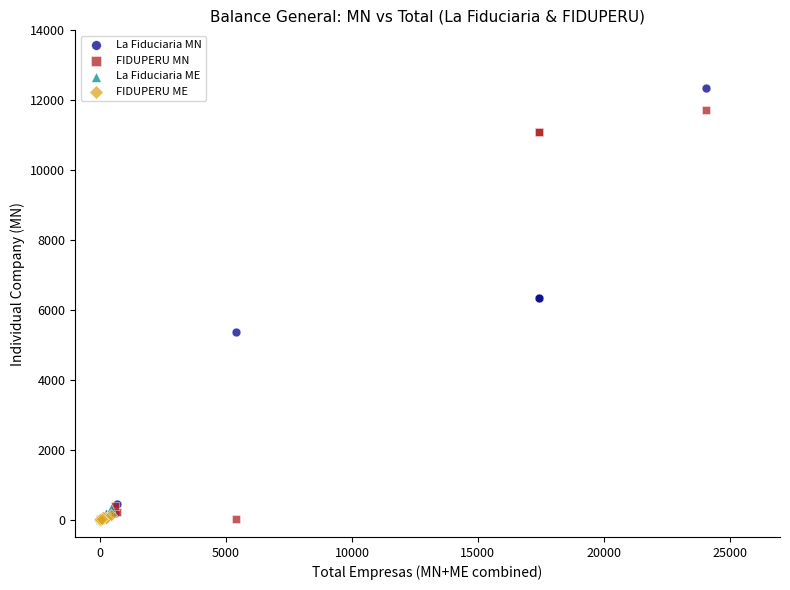

Which series has the largest Y range (max minus min)?

La Fiduciaria MN